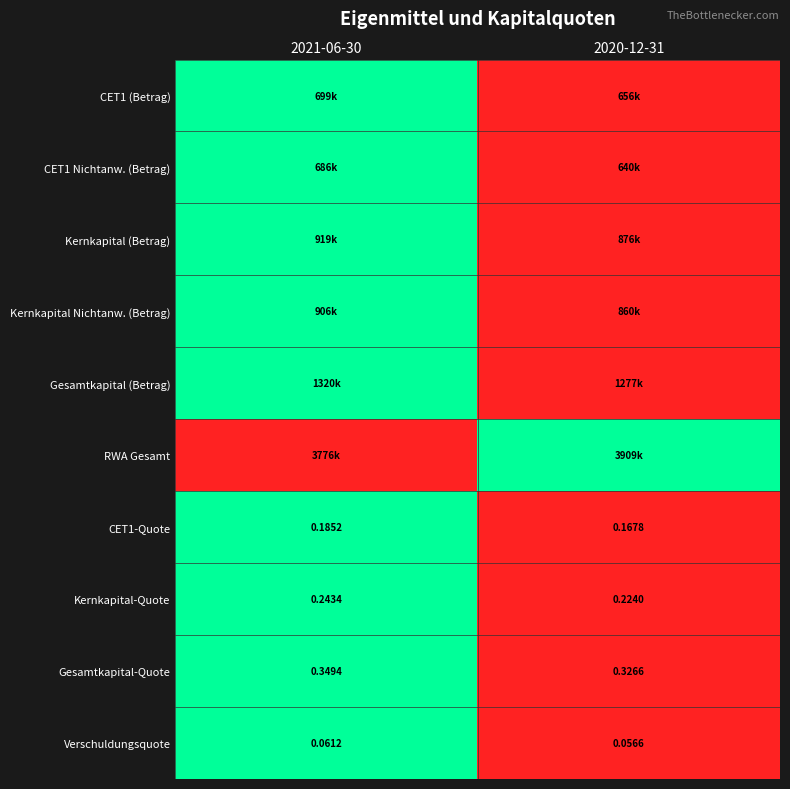

What is the greatest value displayed?

1